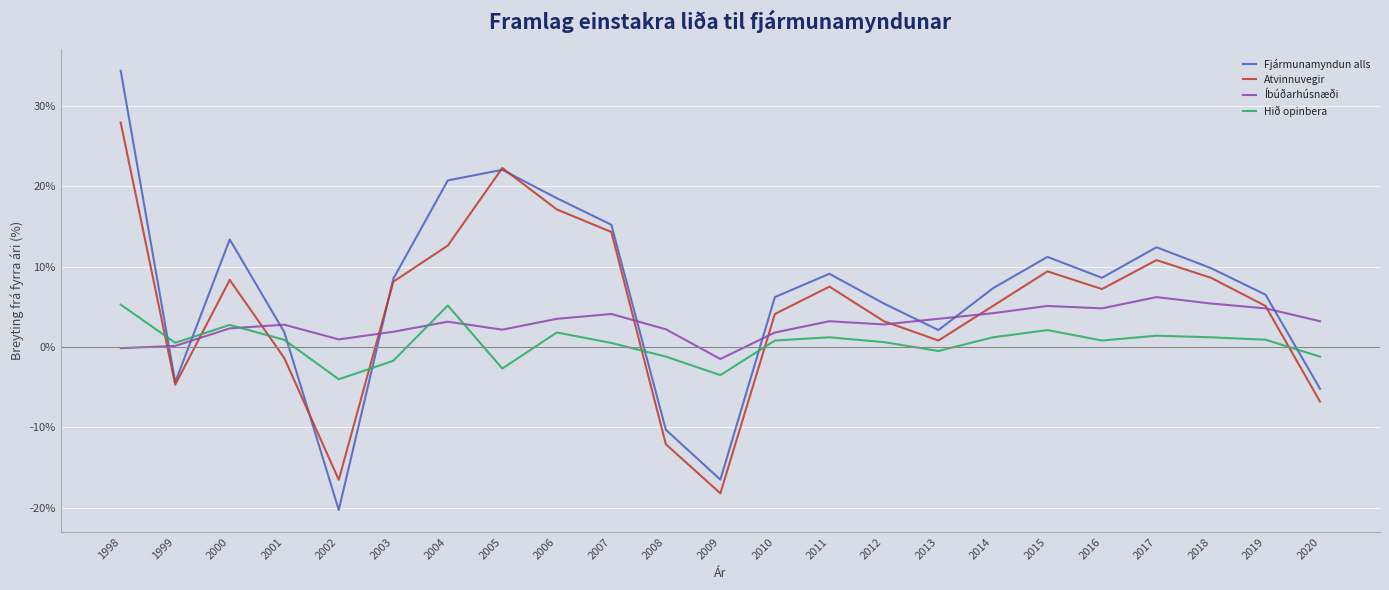

List the series in order of their overall mean, highest first.

Fjármunamyndun alls, Atvinnuvegir, Íbúðarhúsnæði, Hið opinbera